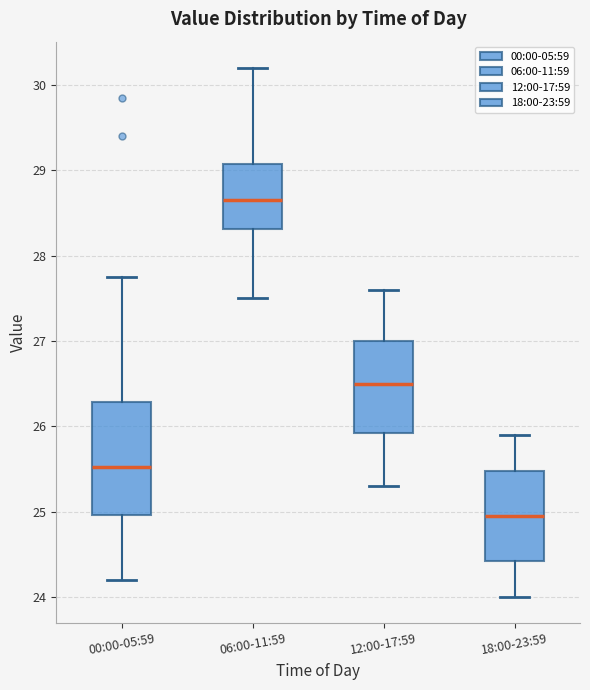

Reading left to right, read every box against the y-axis: the position of its median line, the range the box covers, and the ends of its whiskers. The values are not printed on the chart, so give them approximately, as read against the axis.

00:00-05:59: median 25.5, box 25.0 to 26.3, whiskers 24.2 to 27.8
06:00-11:59: median 28.7, box 28.3 to 29.1, whiskers 27.5 to 30.2
12:00-17:59: median 26.5, box 25.9 to 27.0, whiskers 25.3 to 27.6
18:00-23:59: median 25.0, box 24.4 to 25.5, whiskers 24.0 to 25.9